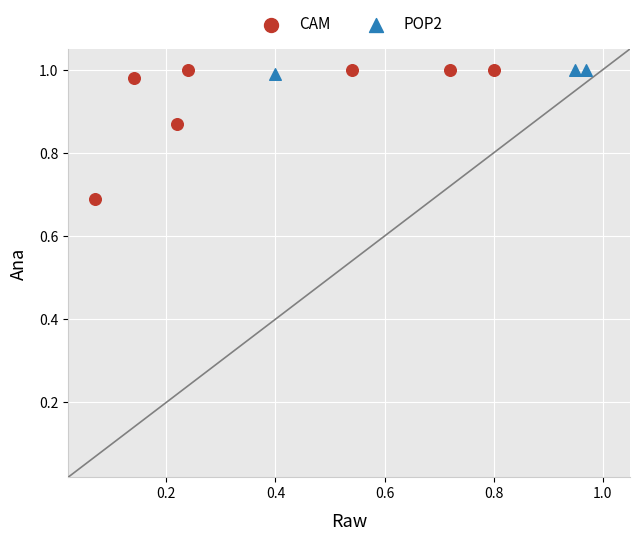

Which series contains the lowest Y value?

CAM